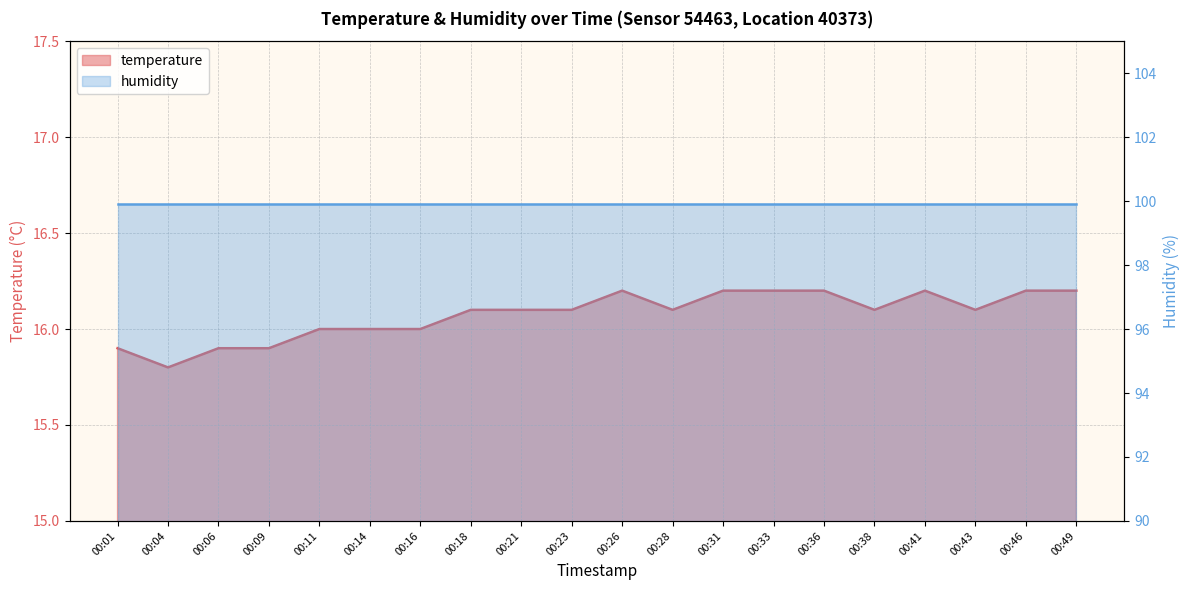

Approximately how many times larger is the value at 00:01 compared to 00:16?

1.0